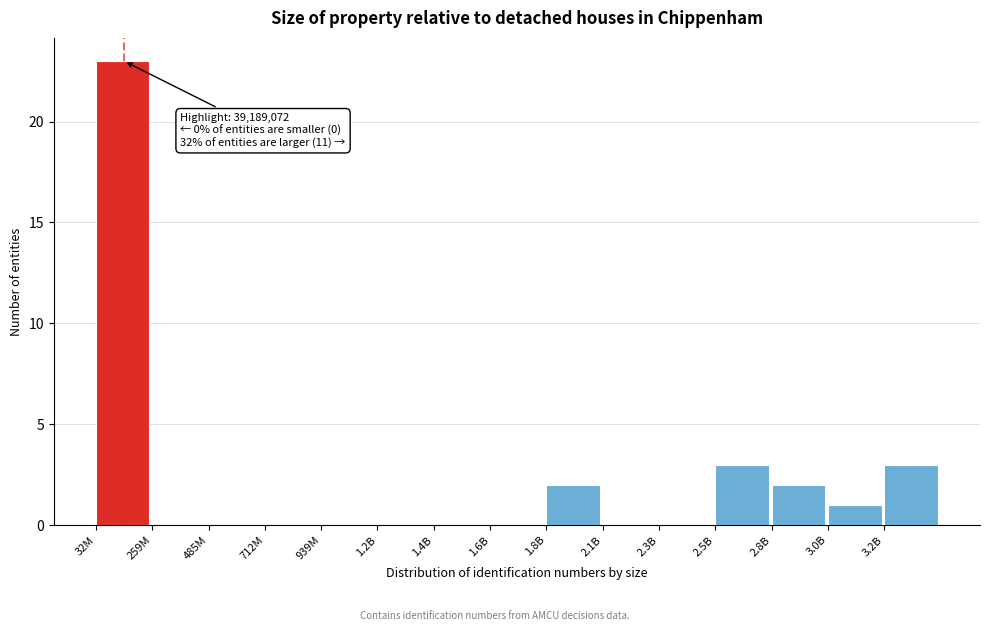

Reading left to right, transcribe all the data shown in this chart.

32M=23	259M=0	485M=0	712M=0	939M=0	1.2B=0	1.4B=0	1.6B=0	1.8B=2	2.1B=0	2.3B=0	2.5B=3	2.8B=2	3.0B=1	3.2B=3